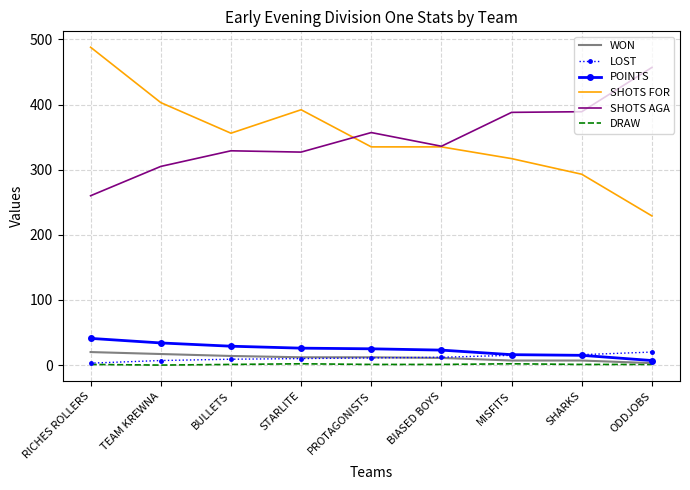

What is the difference between the maximum and minimum values in the WON series?

17